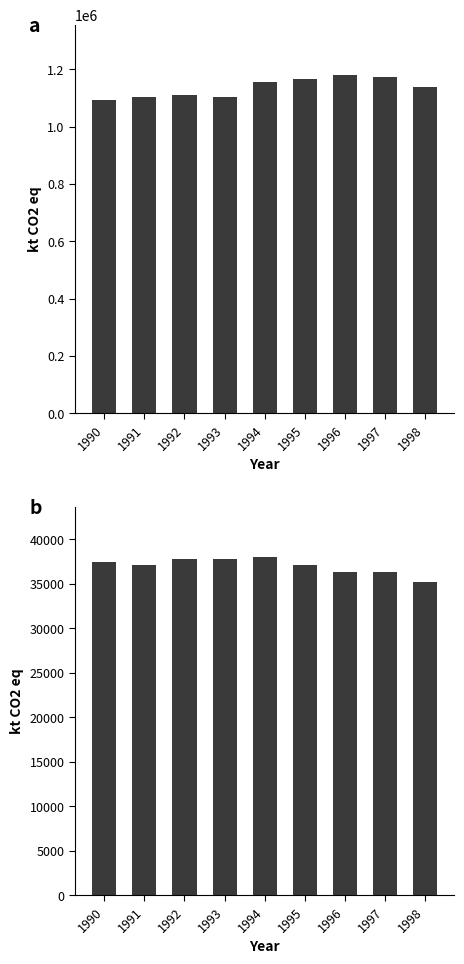

What is the maximum value shown in the chart?

1178892.9